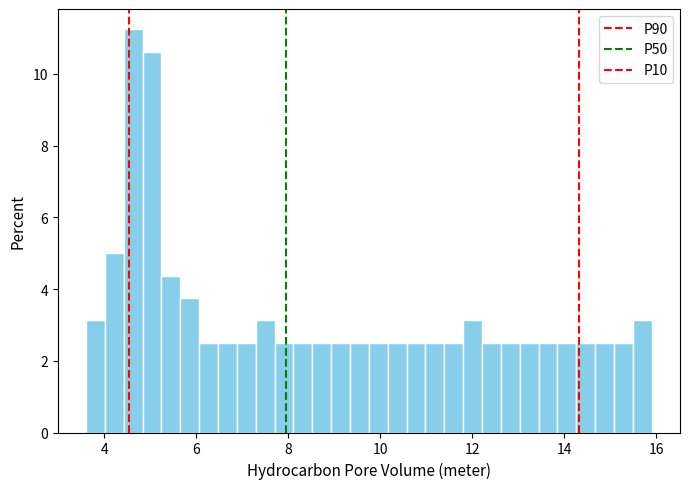

Read against the x-axis, roughly where is the centre of the tallest bar?

4.6